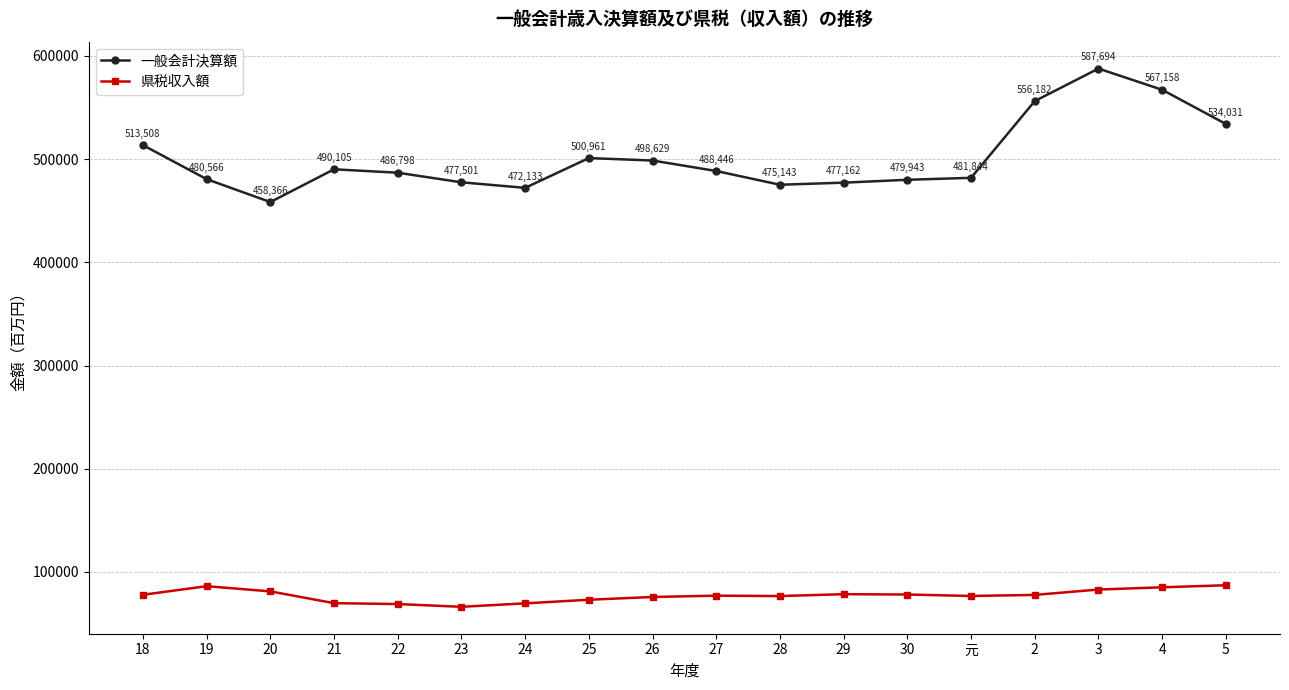

What are all the series names shown in the legend?

一般会計決算額, 県税収入額